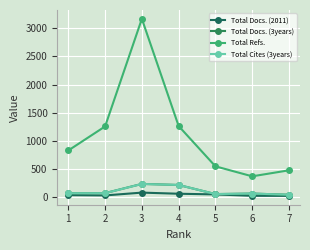

What are all the series names shown in the legend?

Total Docs. (2011), Total Docs. (3years), Total Refs., Total Cites (3years)